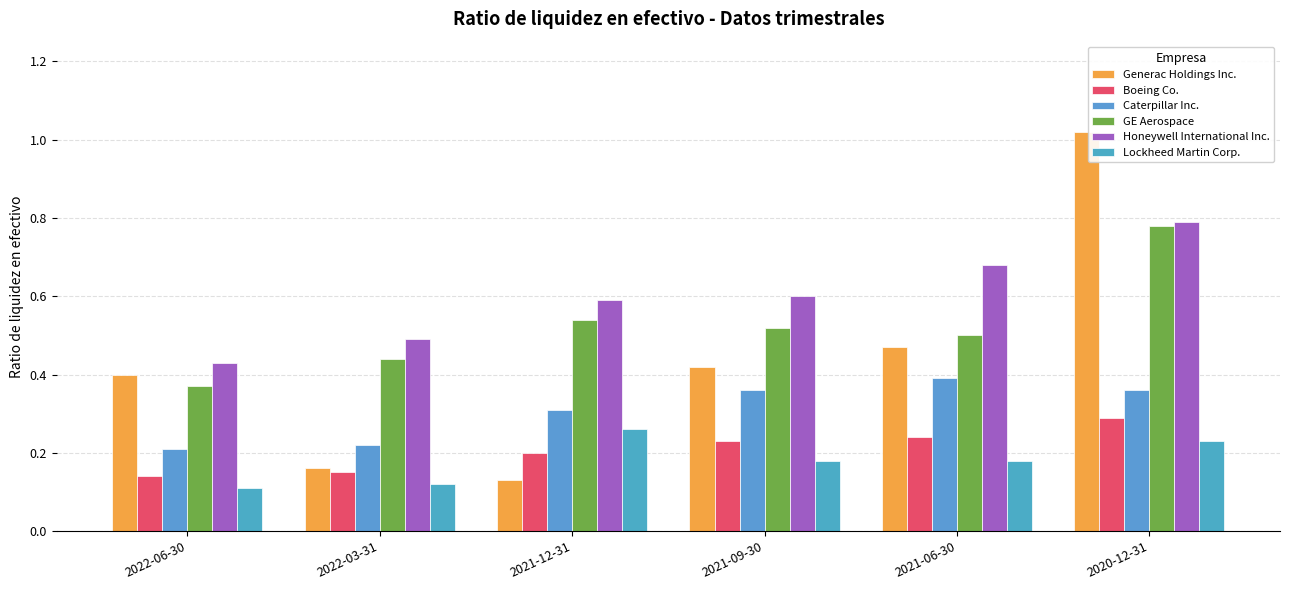

What position from the left is 2021-06-30?

5